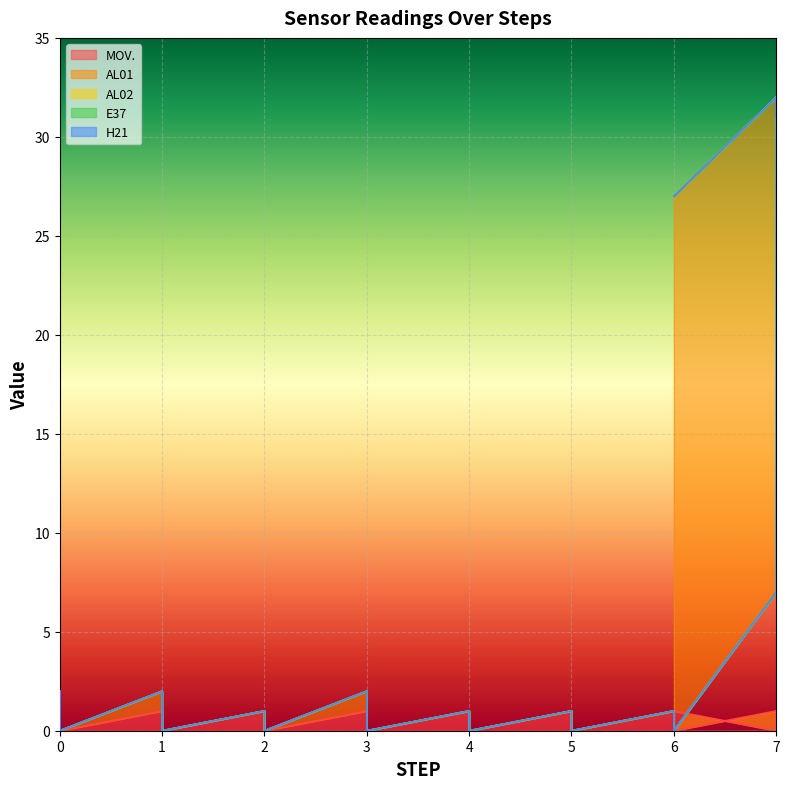

Which series has the largest total across all categories?

AL01